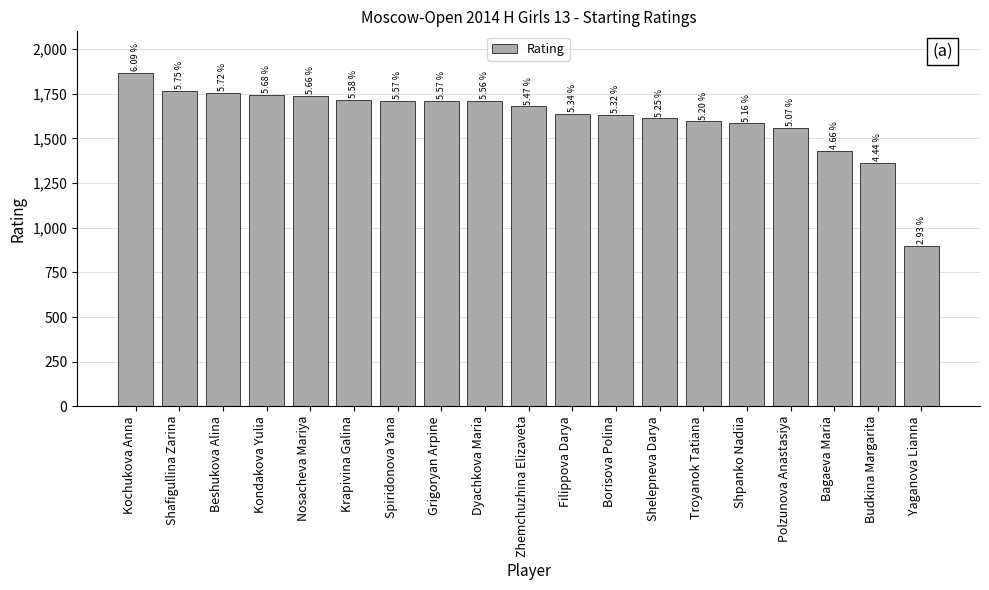

How many bars are there in total?

19